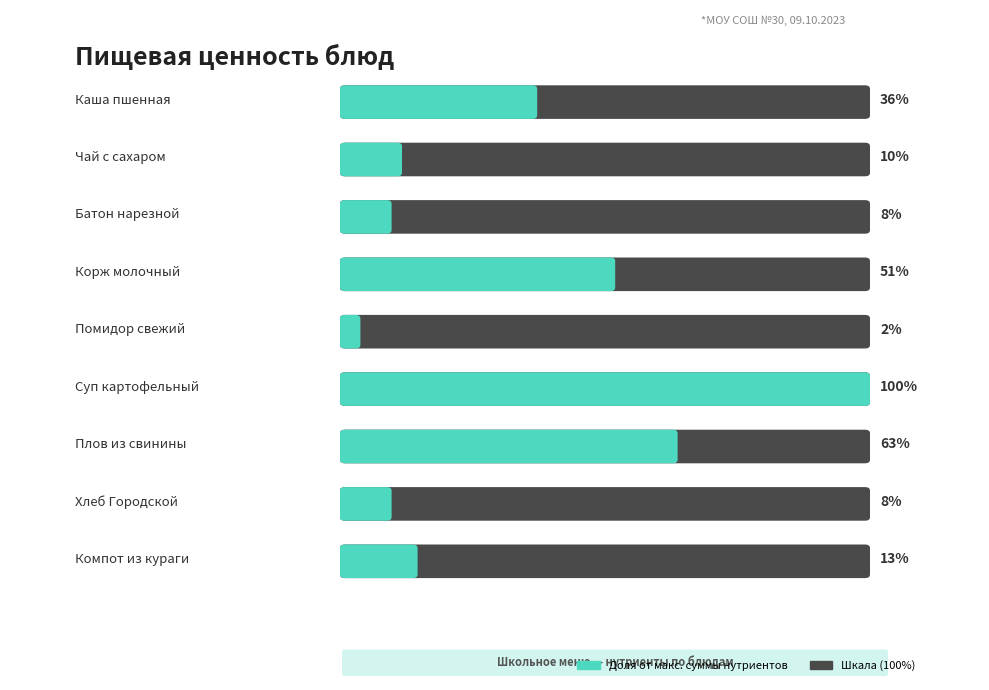

Is it true that Жиры equals 5.7 at Суп картофельный?

False